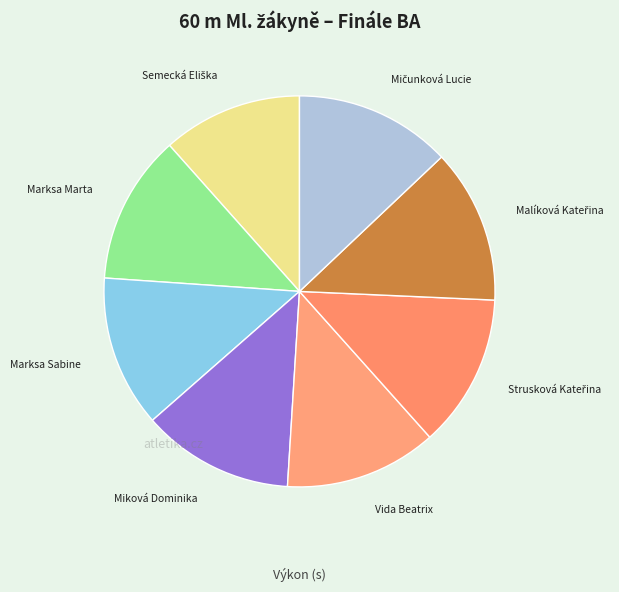

What is the ratio of the value at Marksa Sabine to the value at Miková Dominika?

1.0